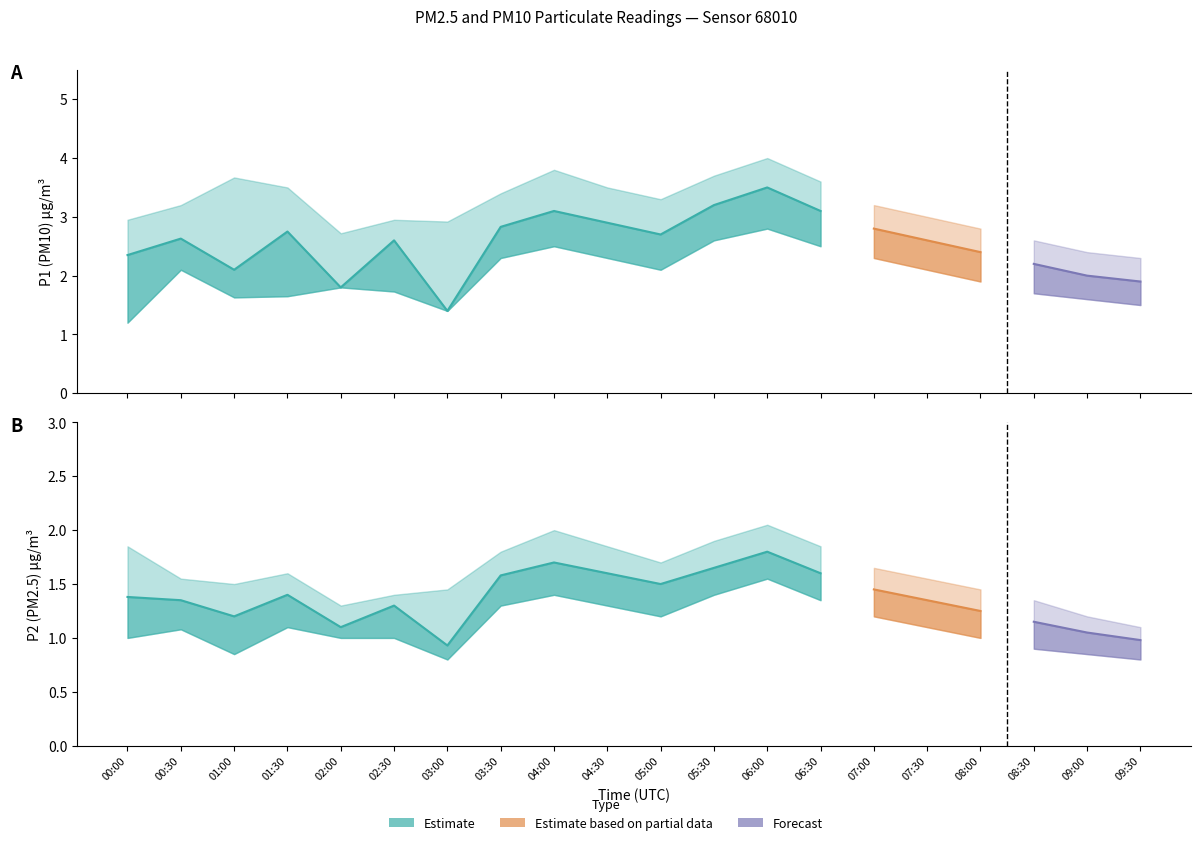

Between 00:30 and 04:30, which is larger?

04:30